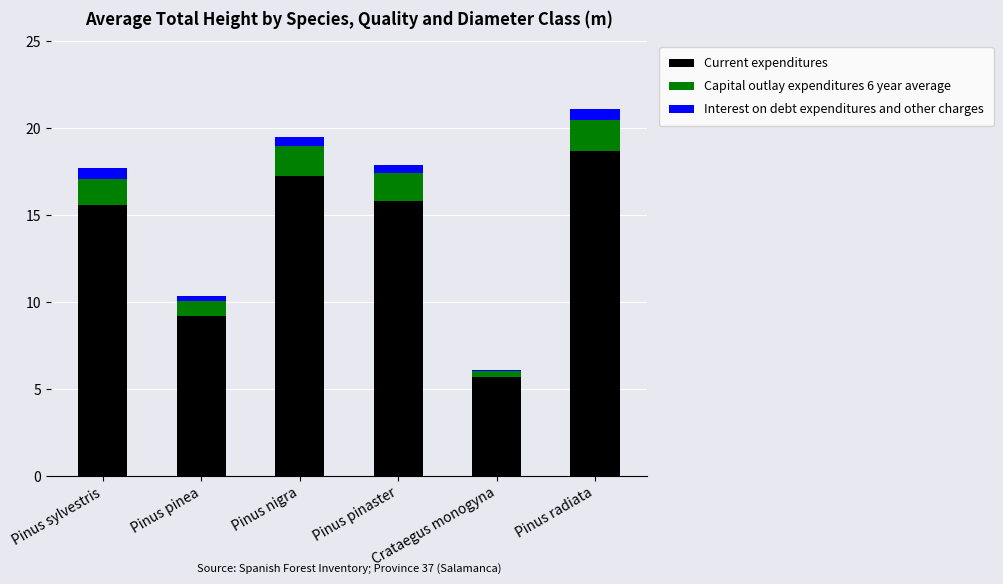

What is the minimum value for Current expenditures?

5.7